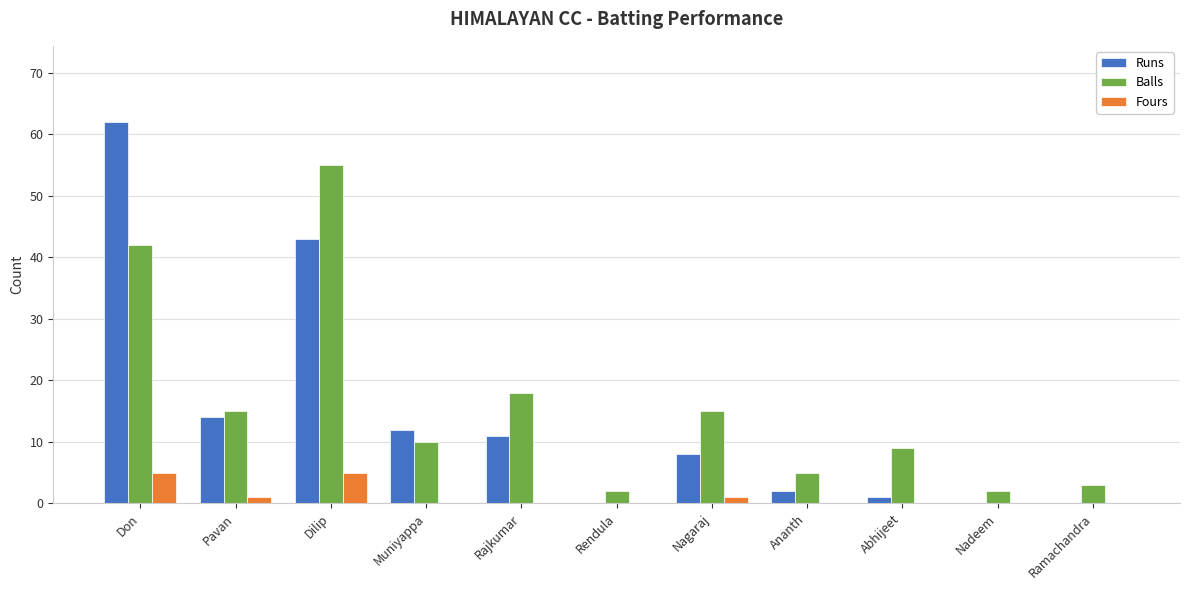

At which category is the sum across all series the highest?

Don